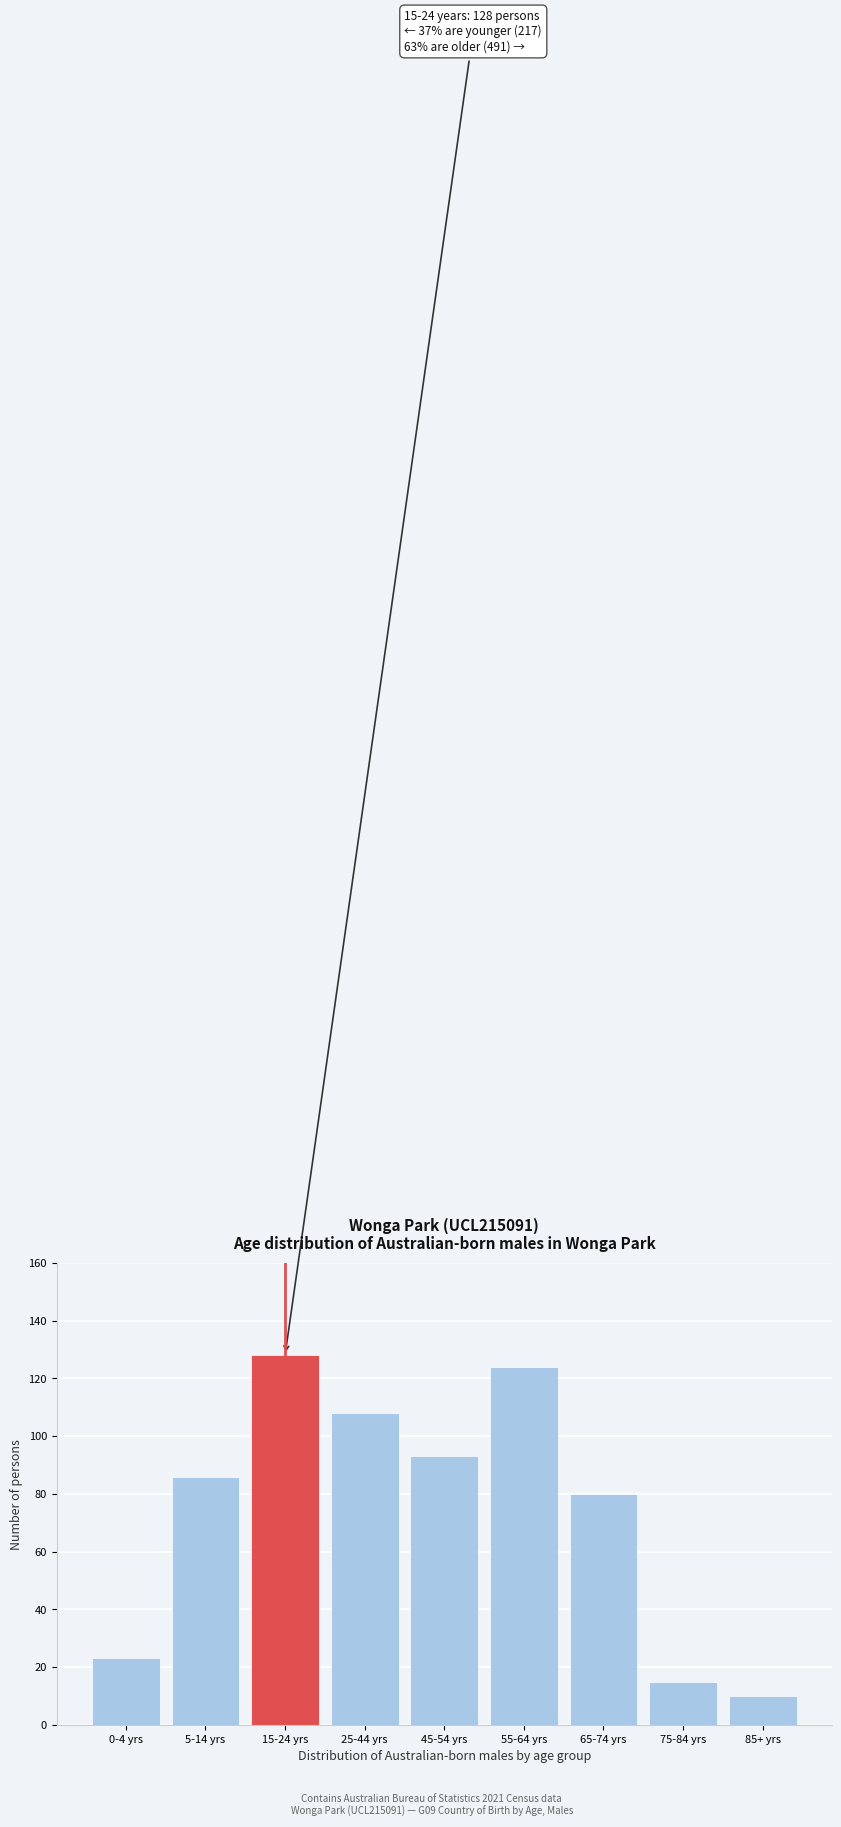

Reading left to right, extract all data points from this chart.

0-4 yrs=23	5-14 yrs=86	15-24 yrs=128	25-44 yrs=108	45-54 yrs=93	55-64 yrs=124	65-74 yrs=80	75-84 yrs=15	85+ yrs=10